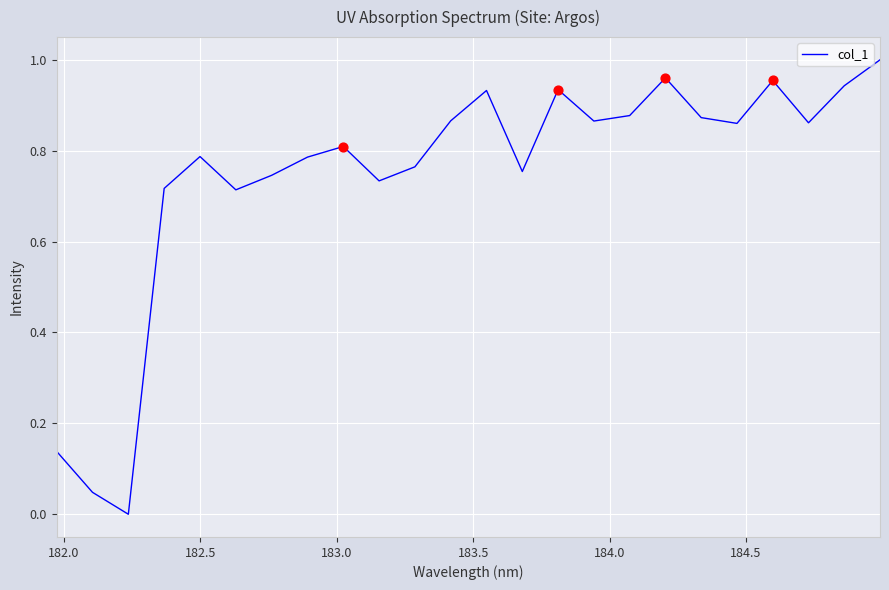

Is this an area chart (filled region under the line)?

No